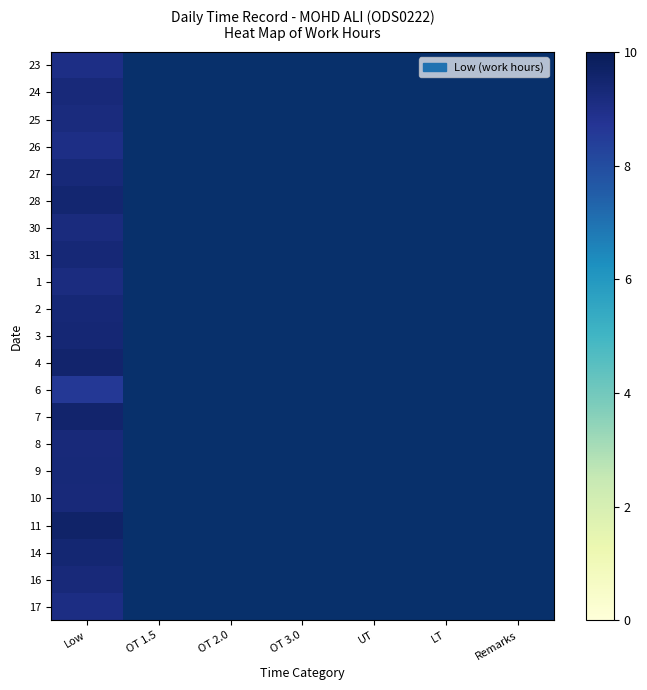

What is the total value across all series at Low?

194.9